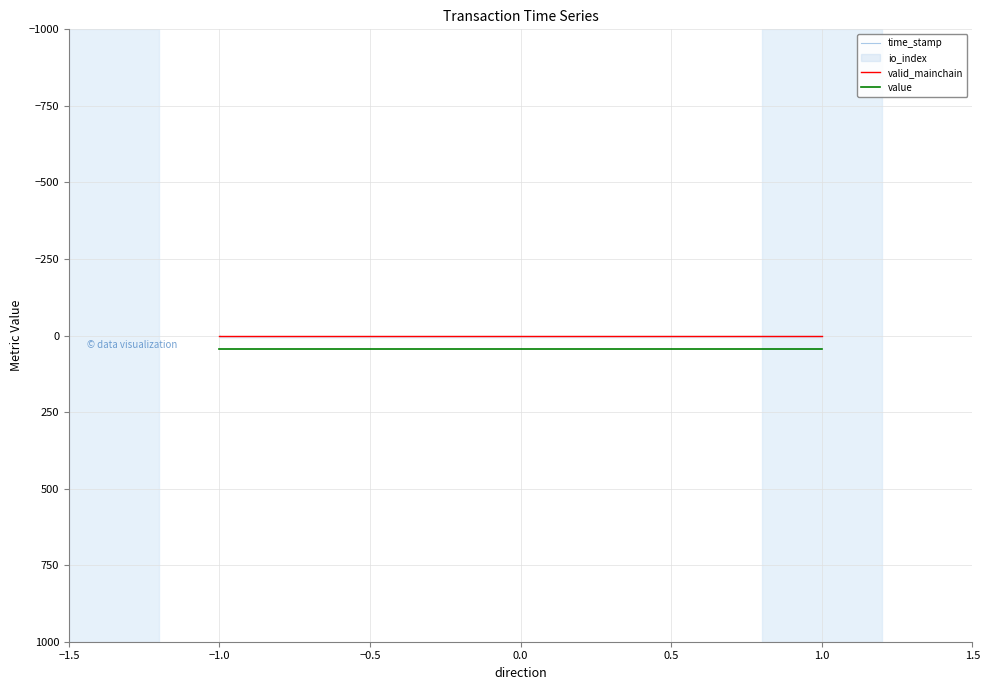

Rank the series by their maximum value, from highest to lowest.

time_stamp, value, valid_mainchain